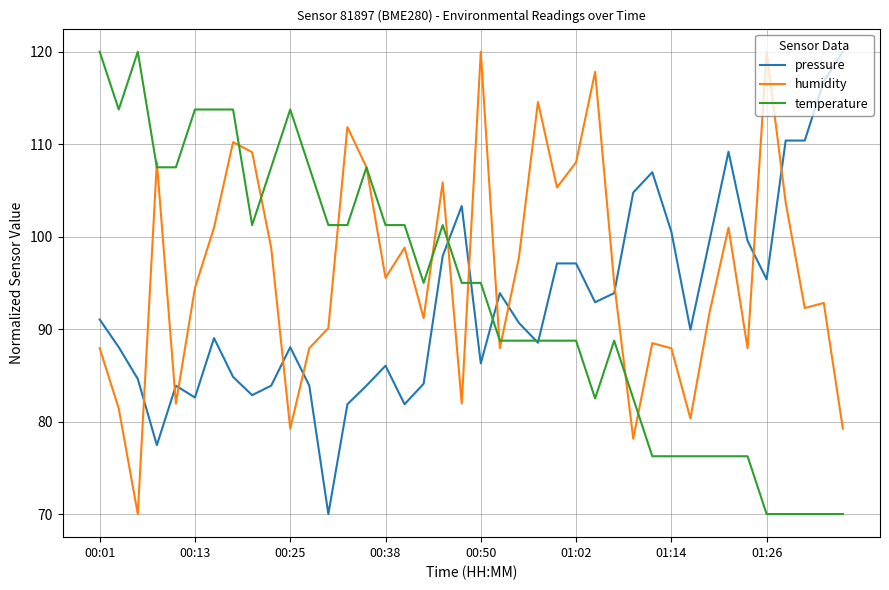

What is the smallest value displayed?

70.0